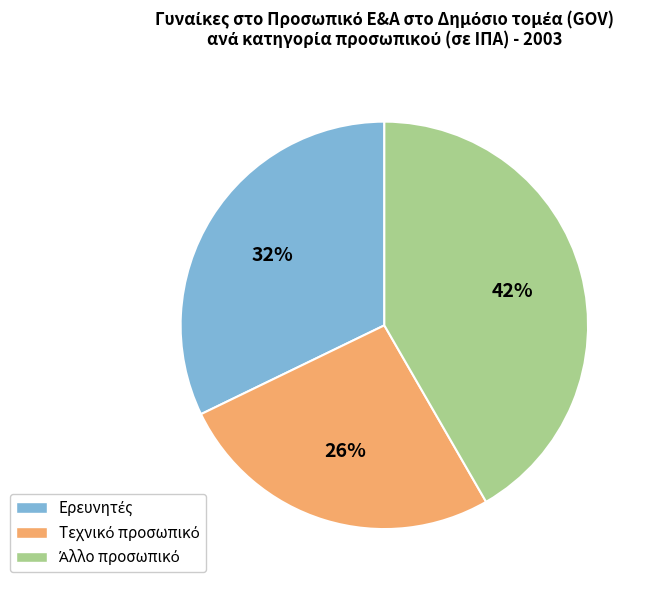

To the nearest percent, what is the average slice percentage?

33%